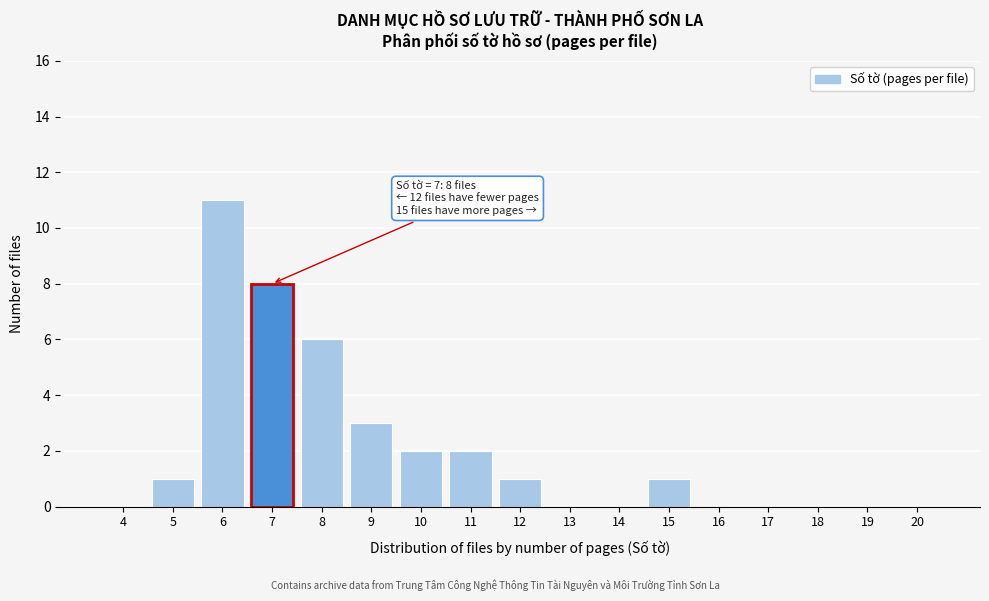

Reading right to left, transcribe all the data shown in this chart.

20=0	19=0	18=0	17=0	16=0	15=1	14=0	13=0	12=1	11=2	10=2	9=3	8=6	7=8	6=11	5=1	4=0